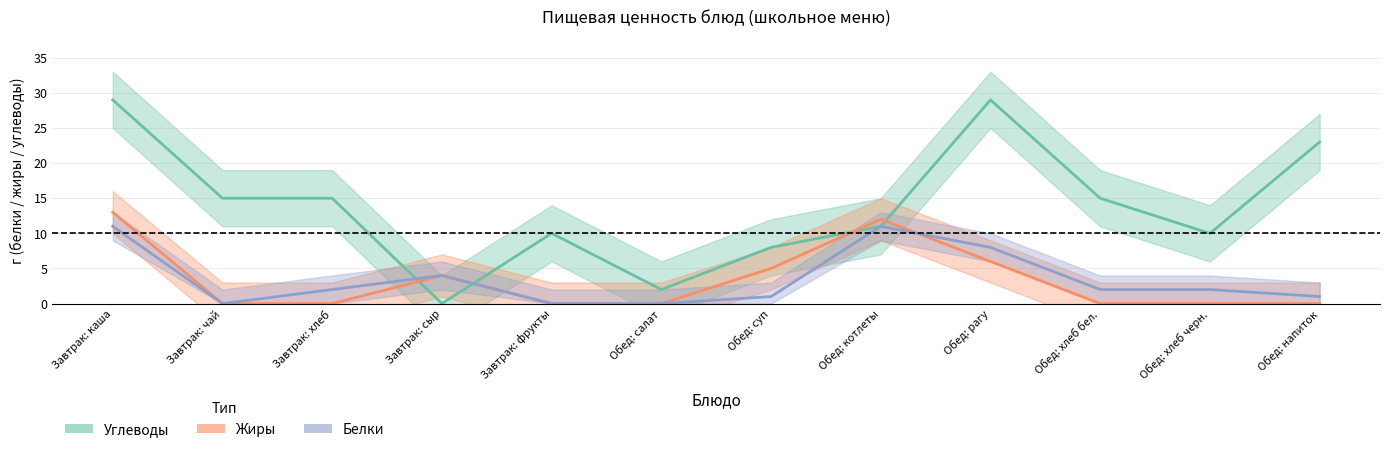

What is the difference between the second highest and second lowest values in the Белки series?

11